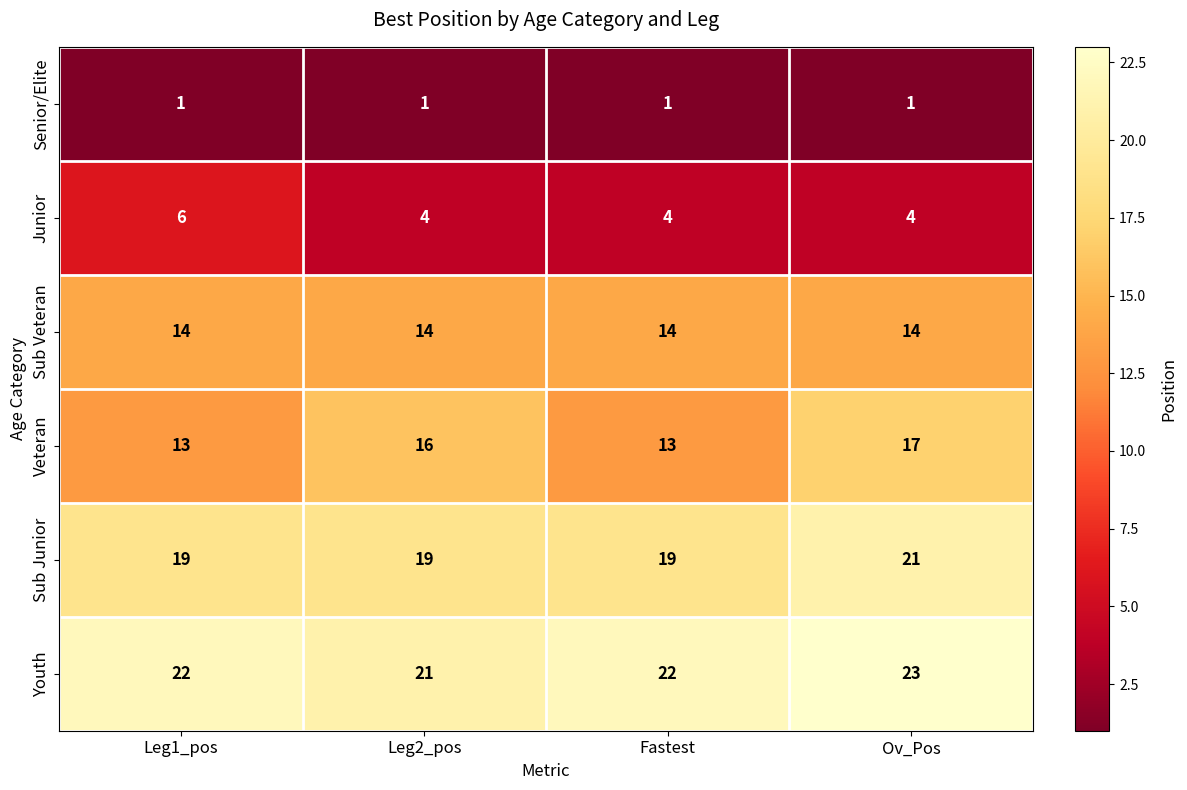

Count the Junior values in the range 4 to 6.

4